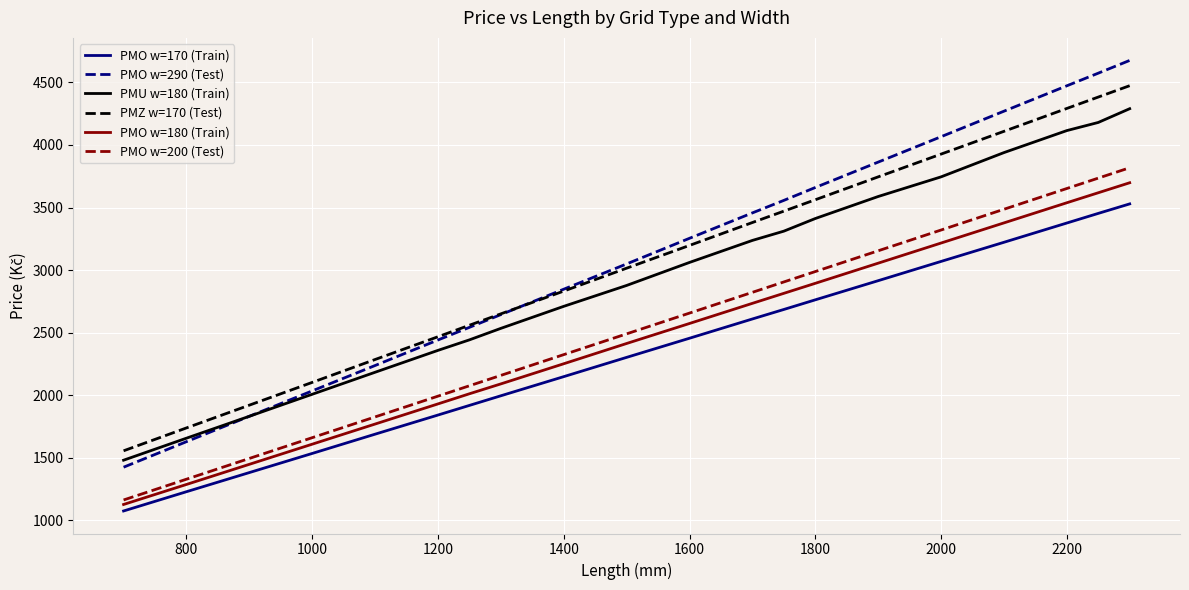

Which series has the largest range (max minus min)?

PMO w=290 (Test)